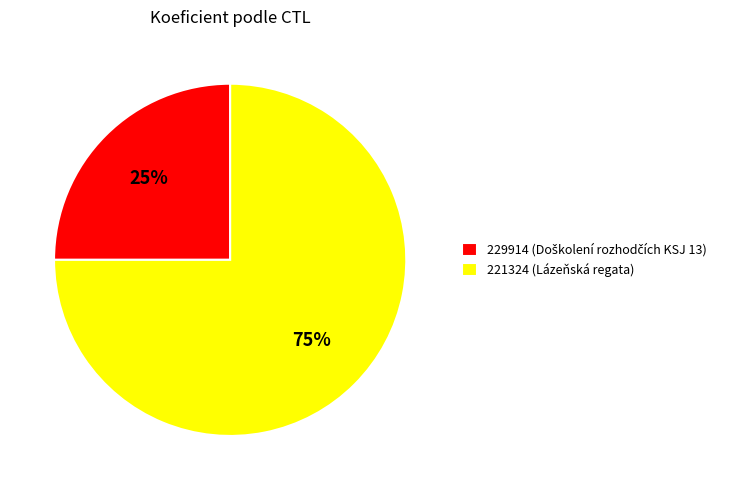

The 221324 (Lázeňská regata) slice represents 75% of the pie. True or false?

True